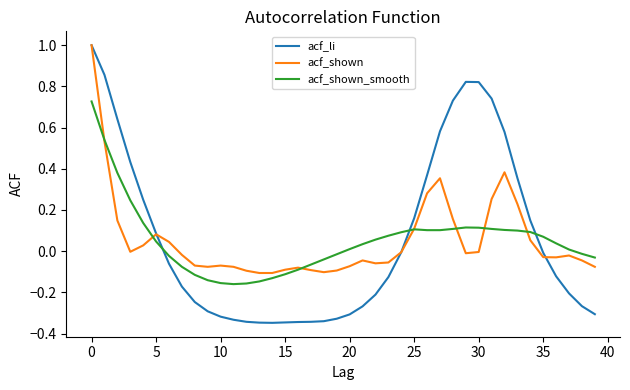

Which series has the largest range (max minus min)?

acf_li